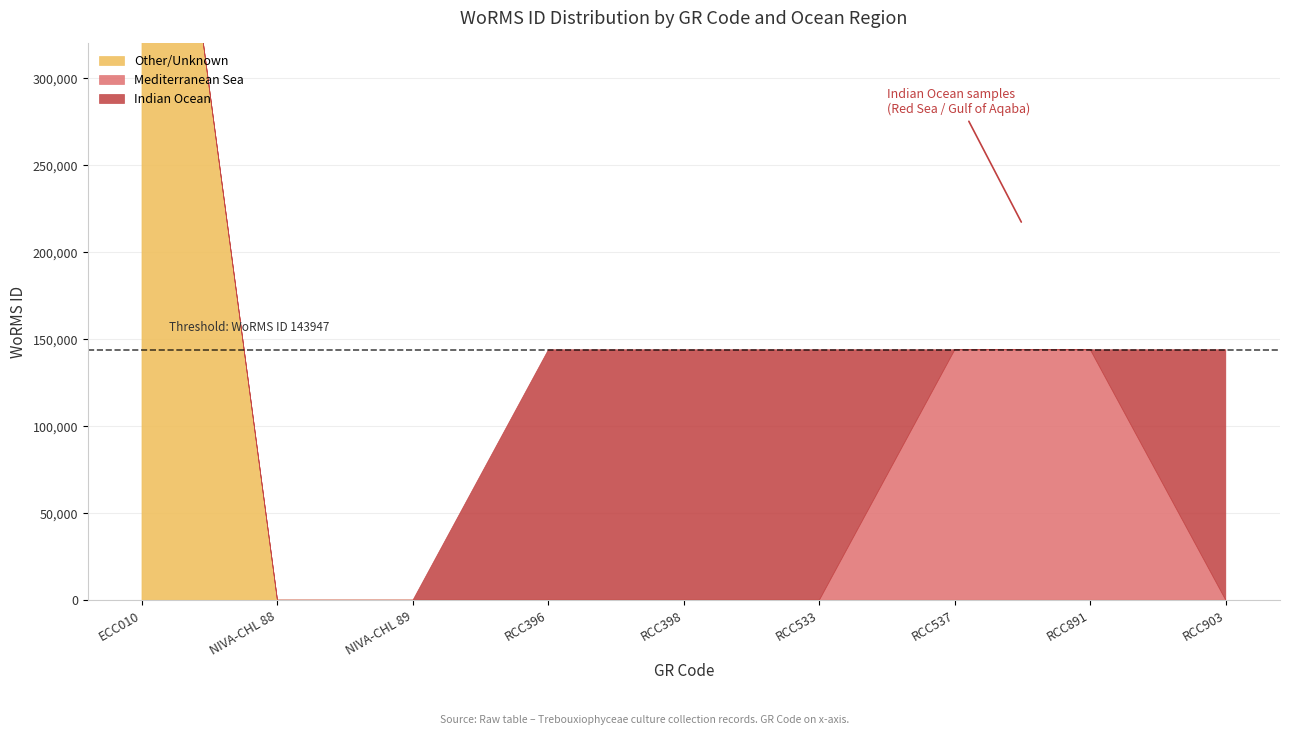

Is it true that the value at RCC537 is 143947?

True